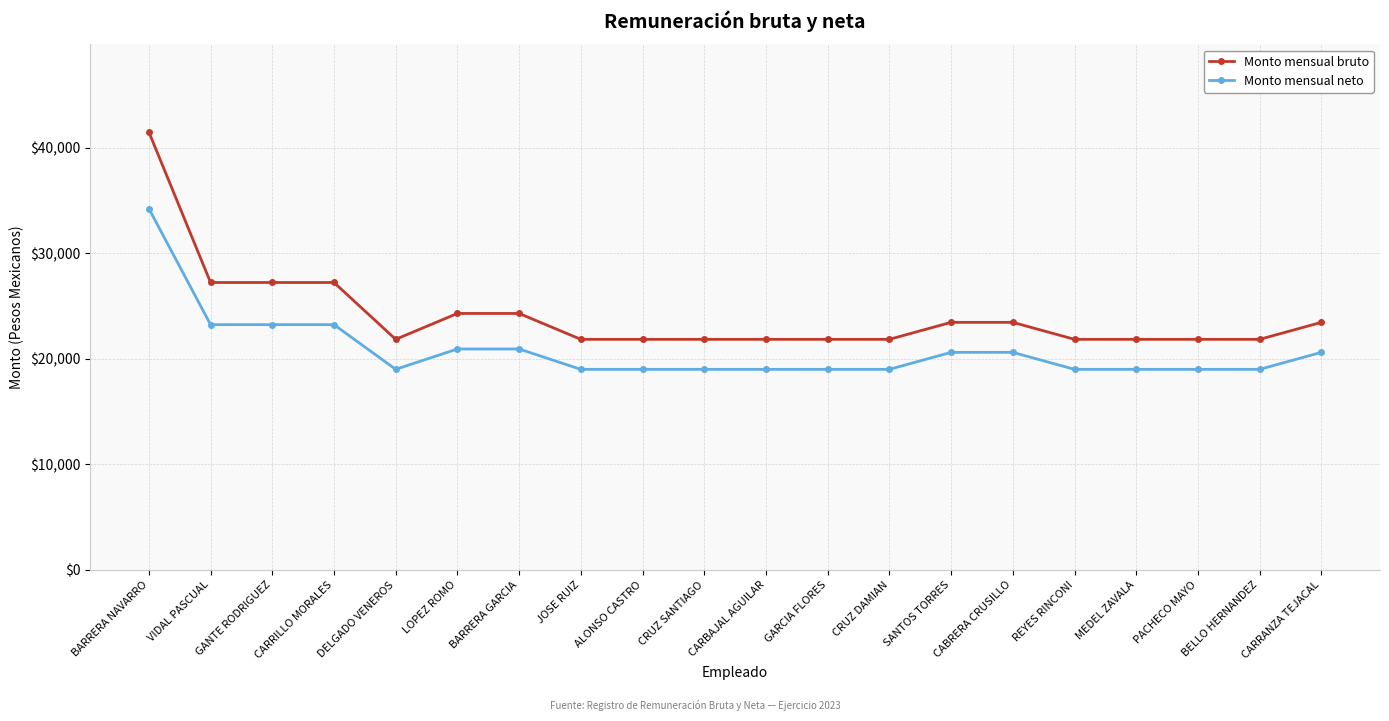

List the series in order of their peak value, highest first.

Monto mensual bruto, Monto mensual neto